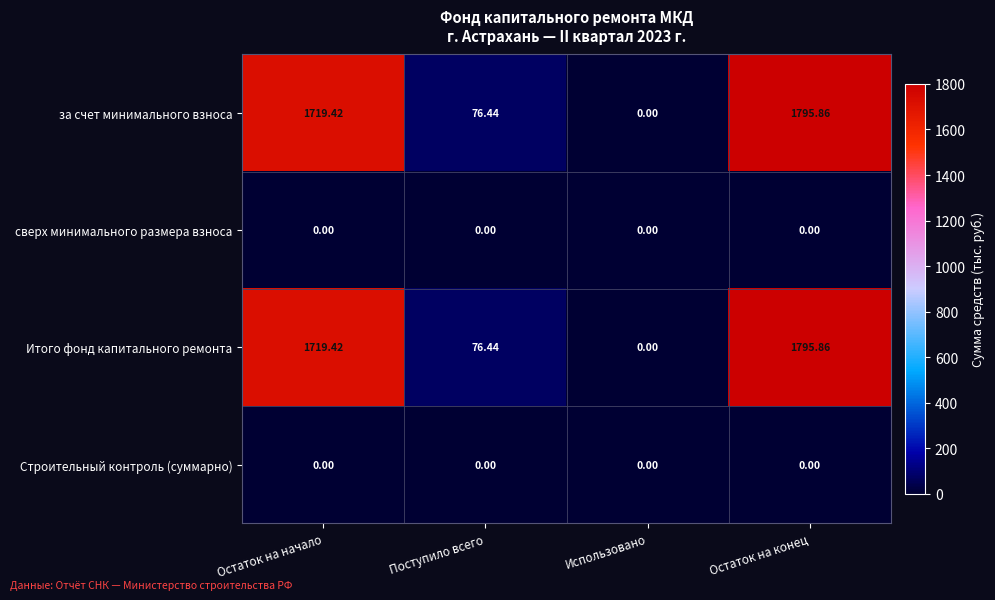

Which category has the highest value in the за счет минимального взноса series?

Остаток на конец